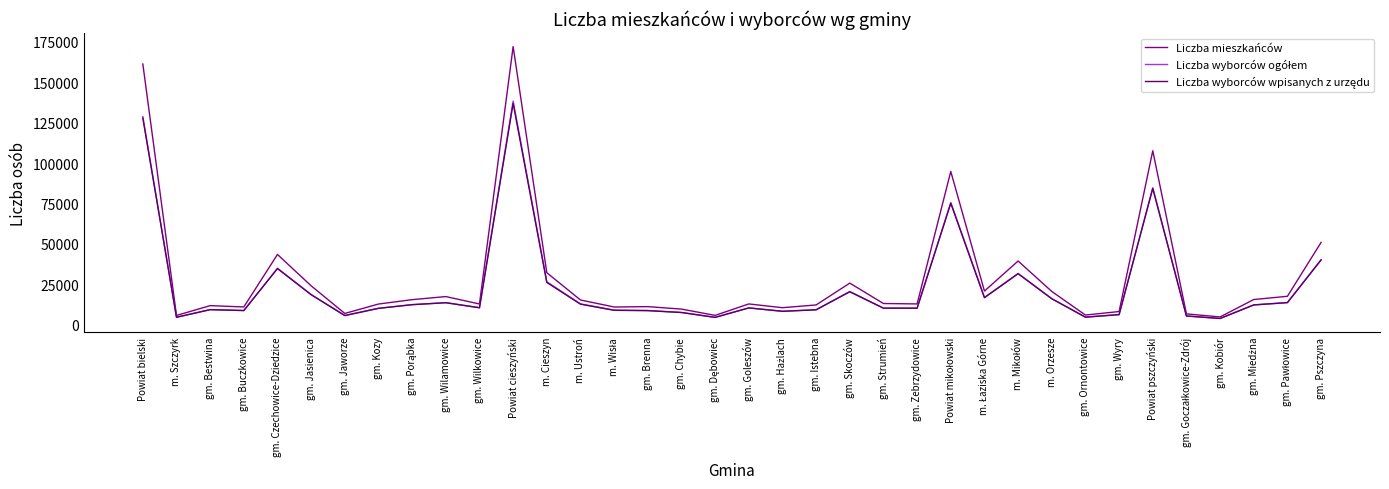

Is it true that Liczba mieszkańców equals 4778 at gm. Kobiór?

True